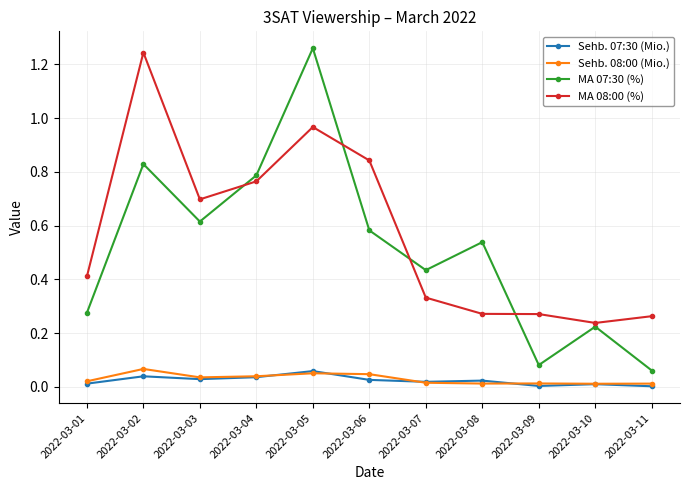

True or false: Sehb. 08:00 (Mio.) has more than 1 interior local peaks.

True